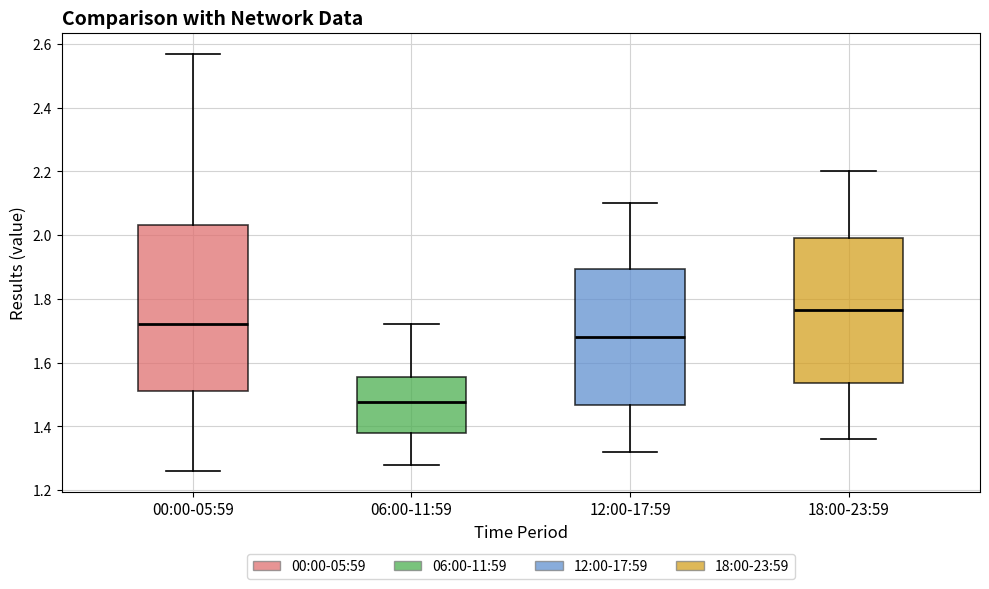

Where is the lower edge of the box for 00:00-05:59 on the y-axis? The values are not printed on the chart, so give them approximately, as read against the axis.

1.52